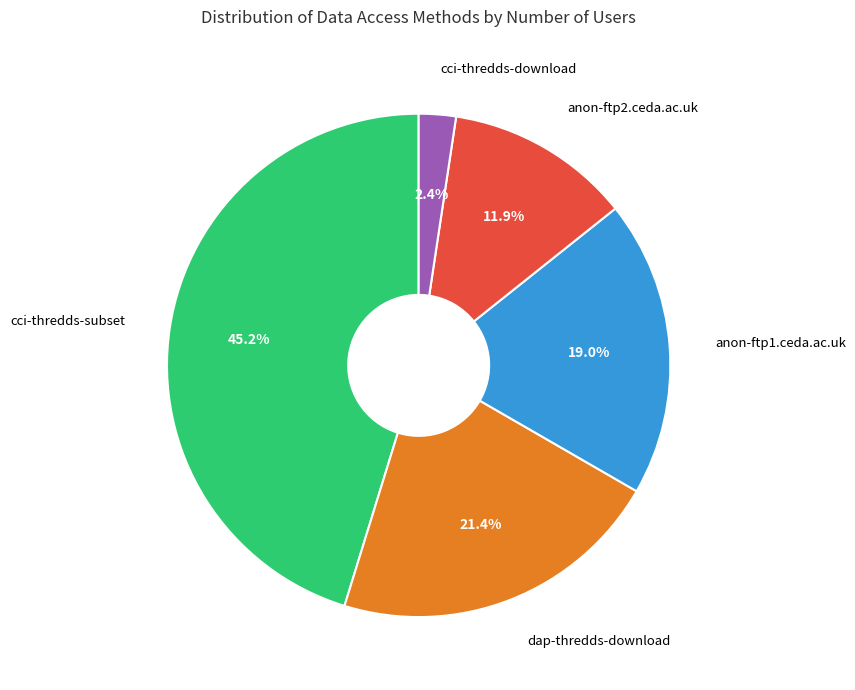

Count the number of slices in the pie.

5